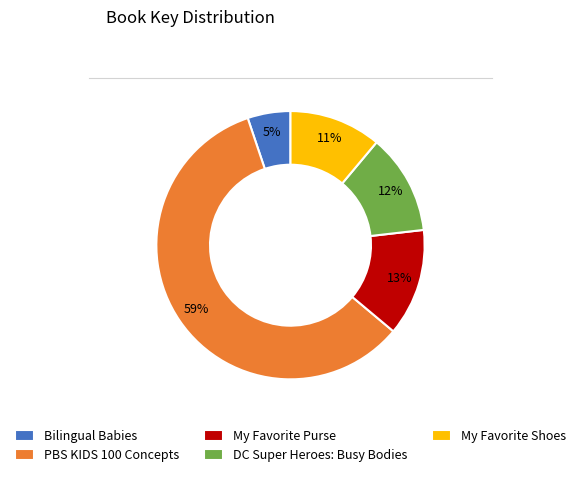

Which category has the smallest portion of the pie?

Bilingual Babies